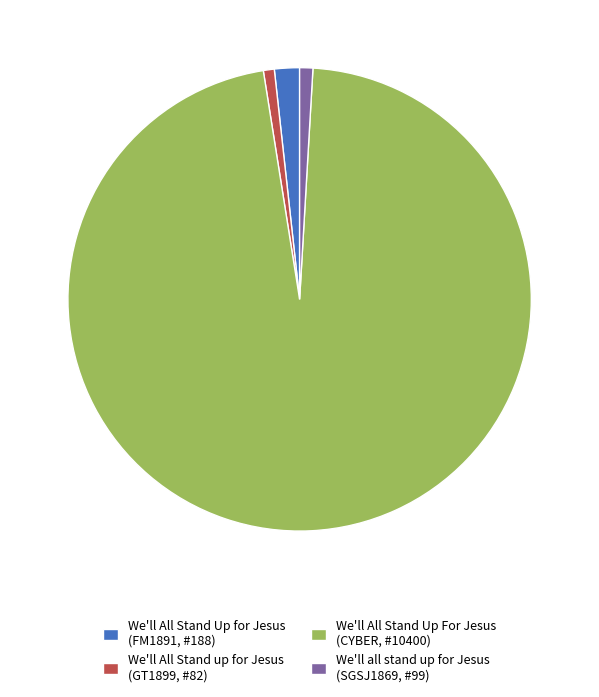

Is the sum of We'll All Stand Up for Jesus (FM1891, #188) and We'll All Stand up for Jesus (GT1899, #82) greater than half?

No